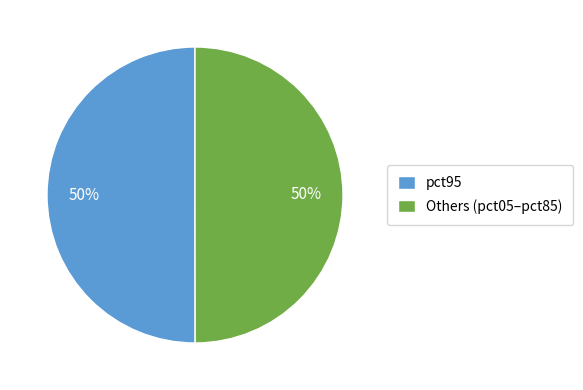

To the nearest percent, what portion does pct95 represent?

50%